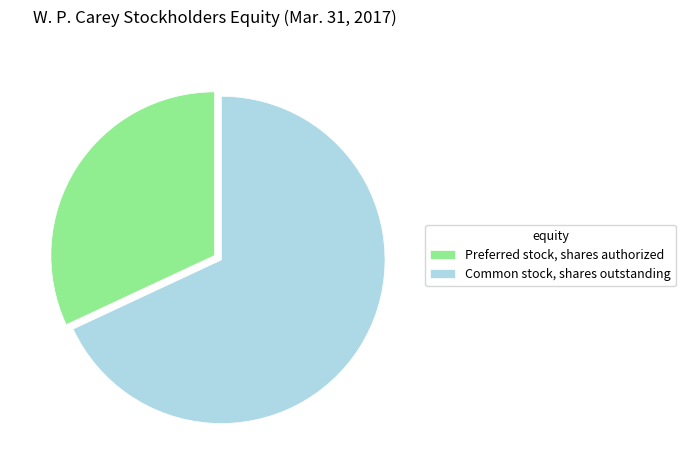

Which slice is the largest?

Common stock, shares outstanding